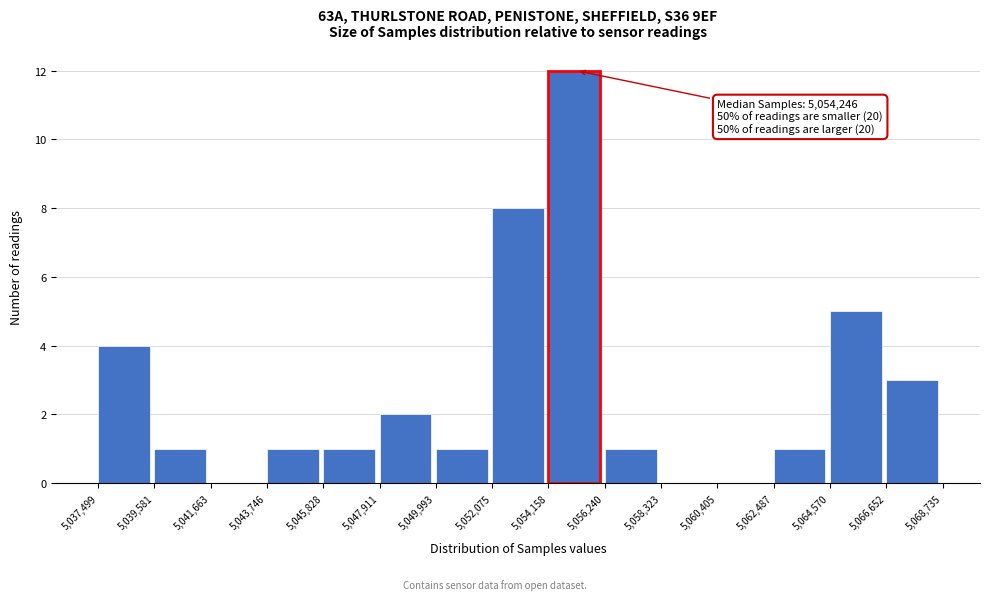

Over which range of the x-axis is the bar tallest?

5,054,158 to 5,056,240